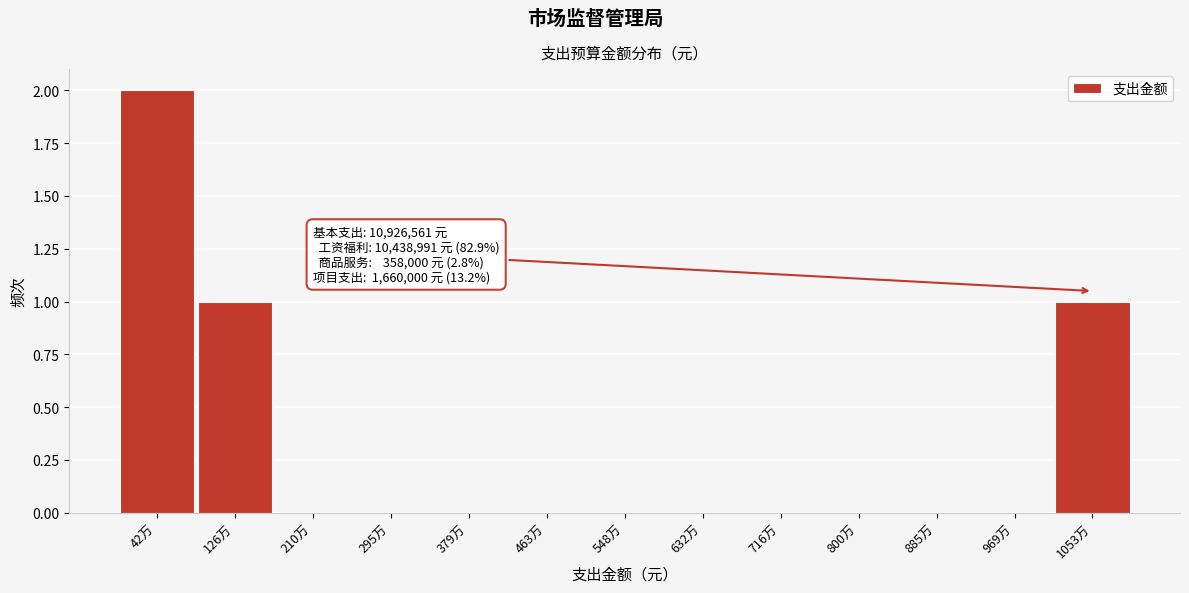

Reading left to right, what are all the values shown in this chart?

42万=2	126万=1	210万=0	295万=0	379万=0	463万=0	548万=0	632万=0	716万=0	800万=0	885万=0	969万=0	1053万=1